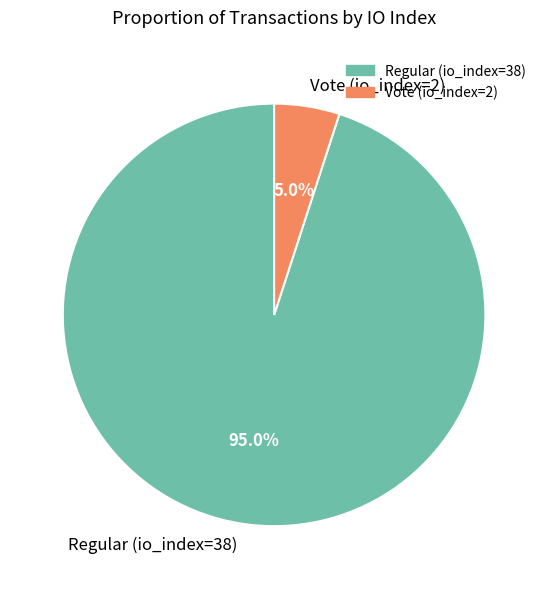

Which slice is the smallest?

Vote (io_index=2)